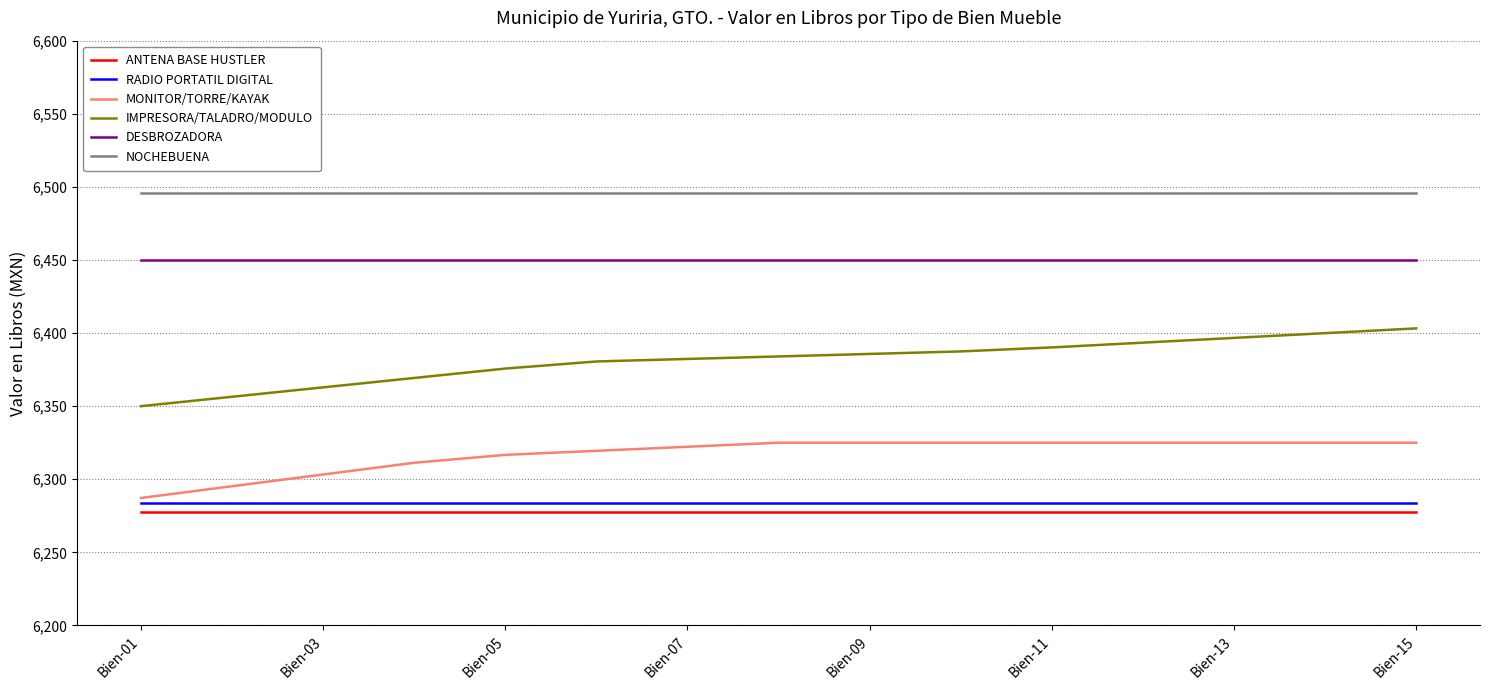

True or false: RADIO PORTATIL DIGITAL and DESBROZADORA intersect in this chart.

False